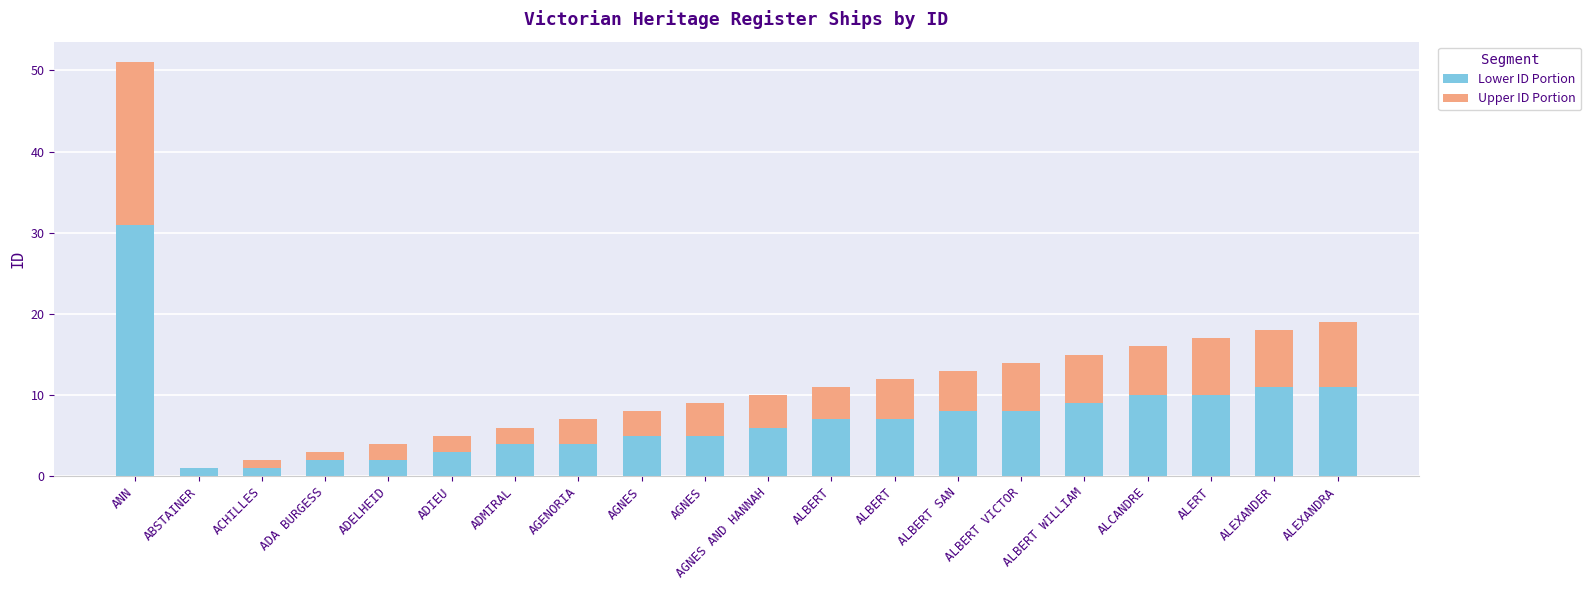

True or false: Upper ID Portion has a value of 12 at ABSTAINER.

False